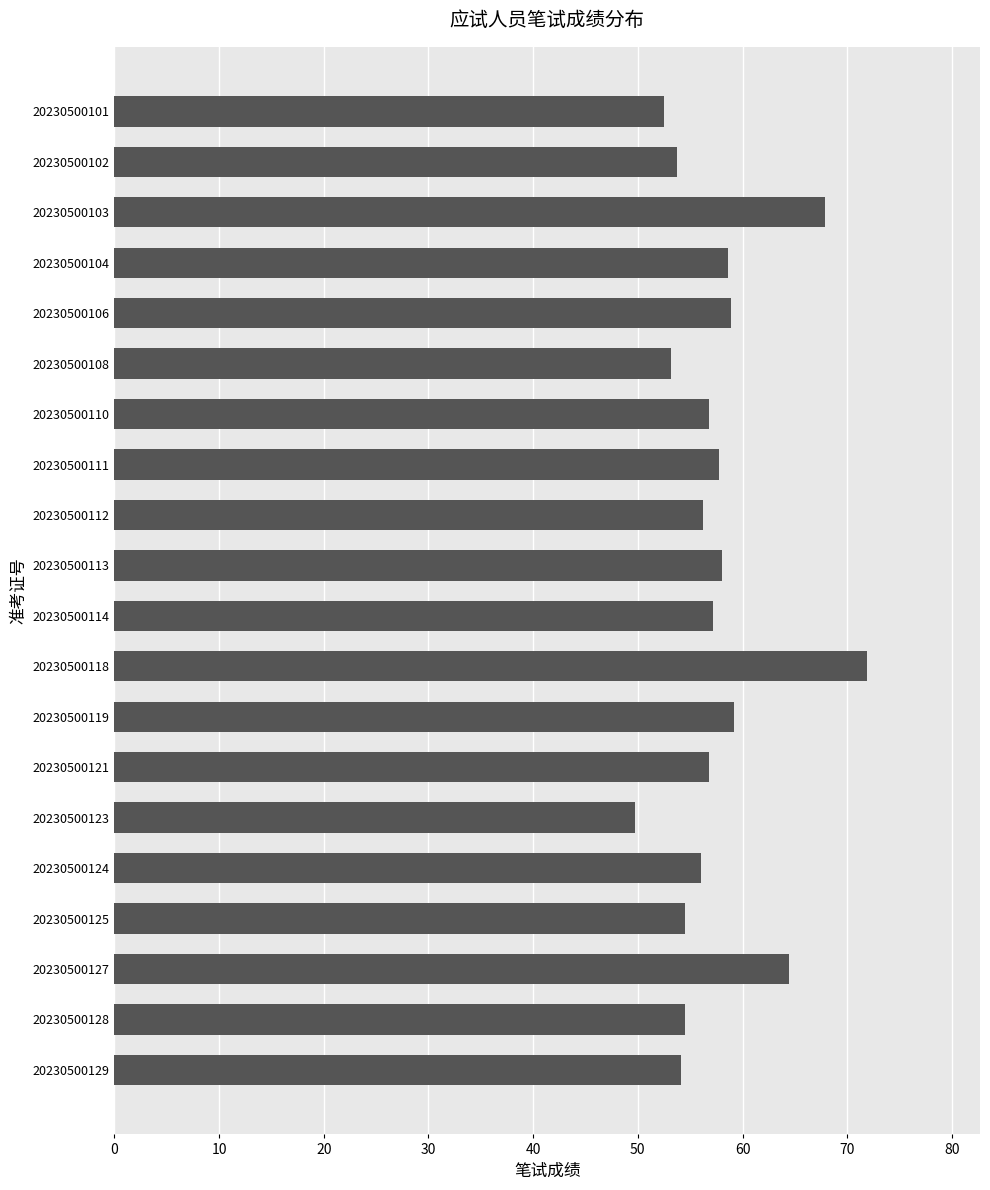

What is the greatest value displayed?

71.9